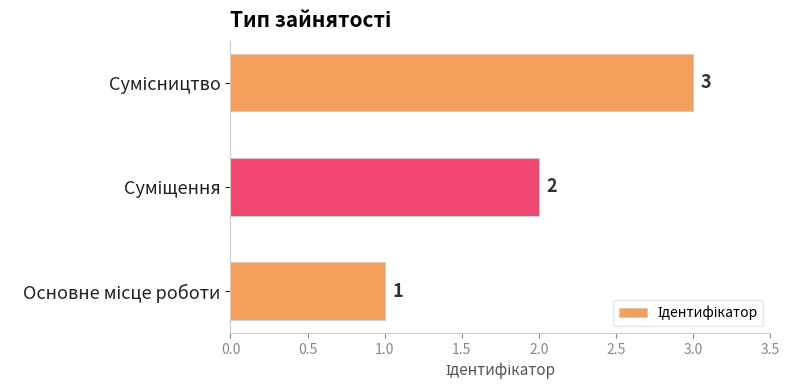

Count the values in the range 1 to 3.

3